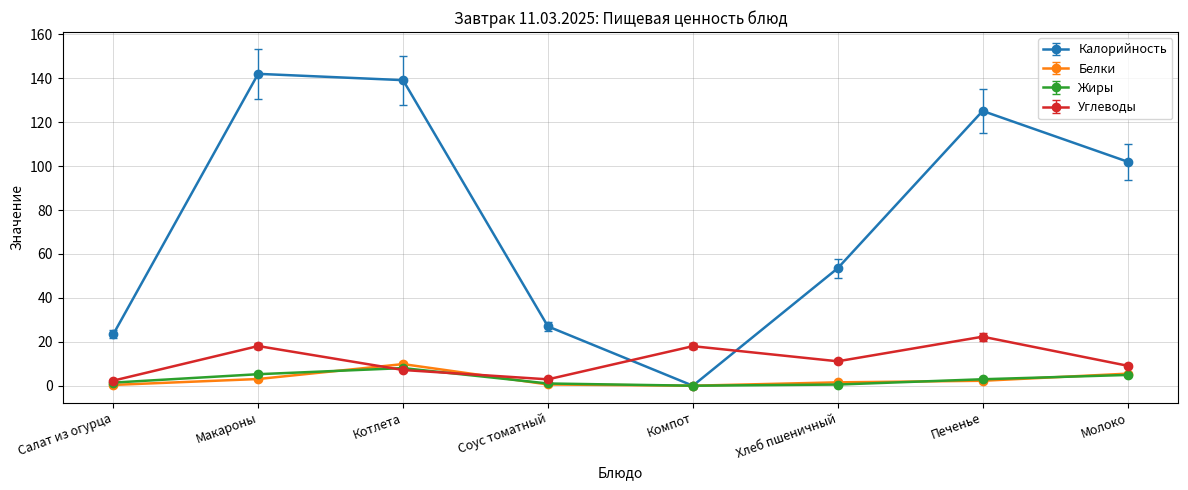

Between Салат из огурца and Молоко, which series saw the biggest shift?

Калорийность